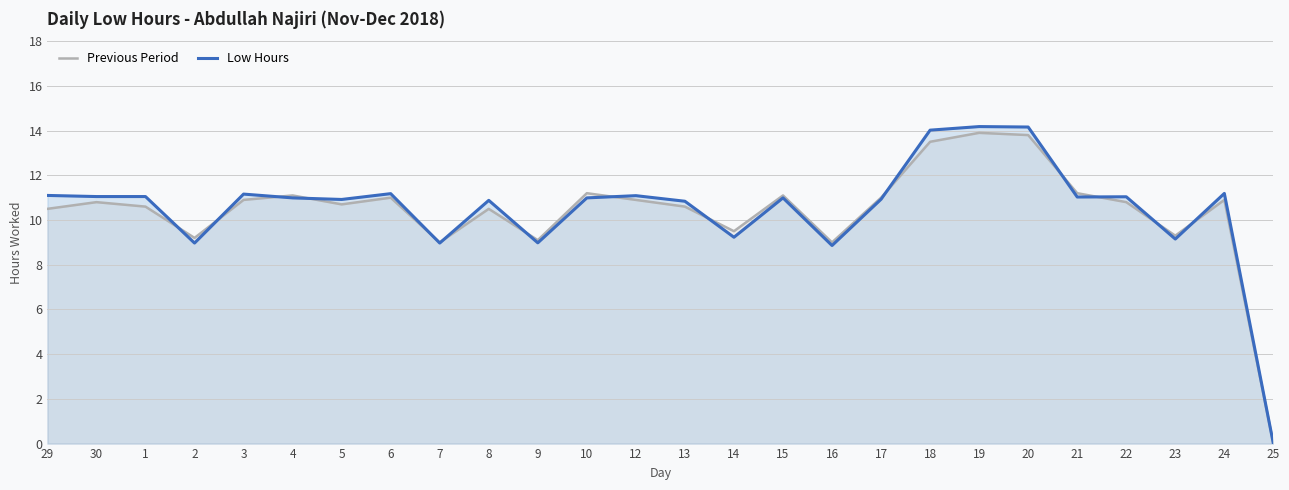

What is the label of the 3rd point from the right?

23